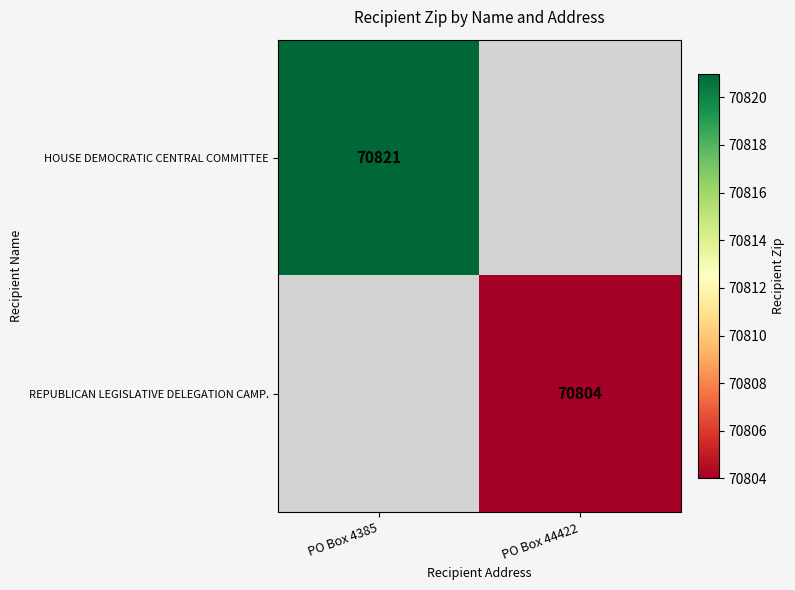

Is the value of HOUSE DEMOCRATIC CENTRAL COMMITTEE at PO Box 4385 greater than the value of REPUBLICAN LEGISLATIVE DELEGATION CAMP. at PO Box 44422?

Yes